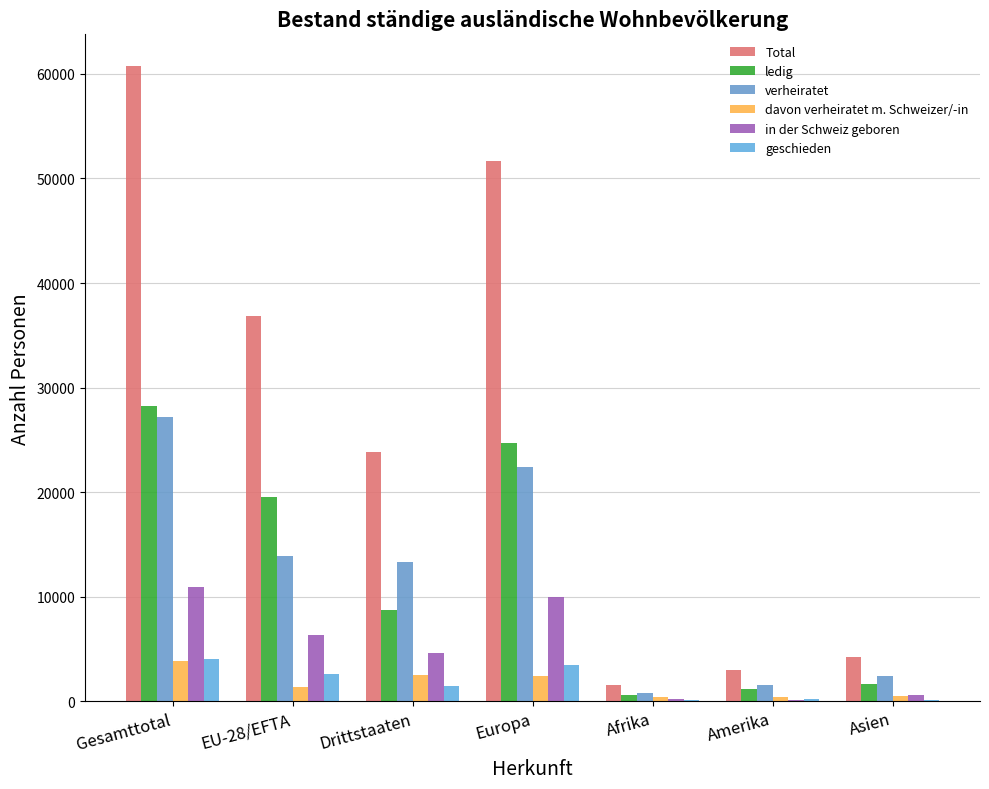

Are the bars grouped side by side (vs. stacked)?

Yes